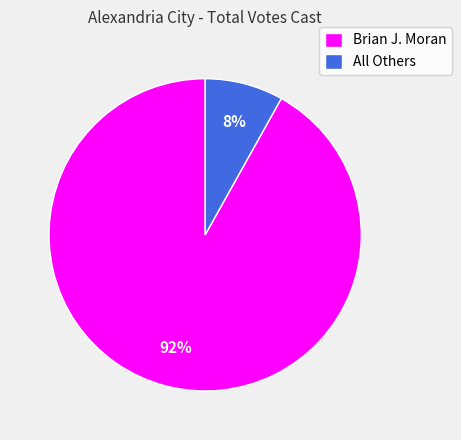

What percentage is the All Others slice, to the nearest percent?

8%